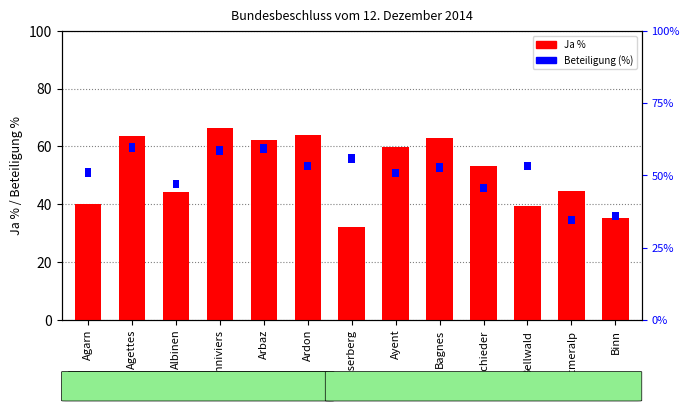

What is the change in value from Agettes to Ausserberg?

-31.4